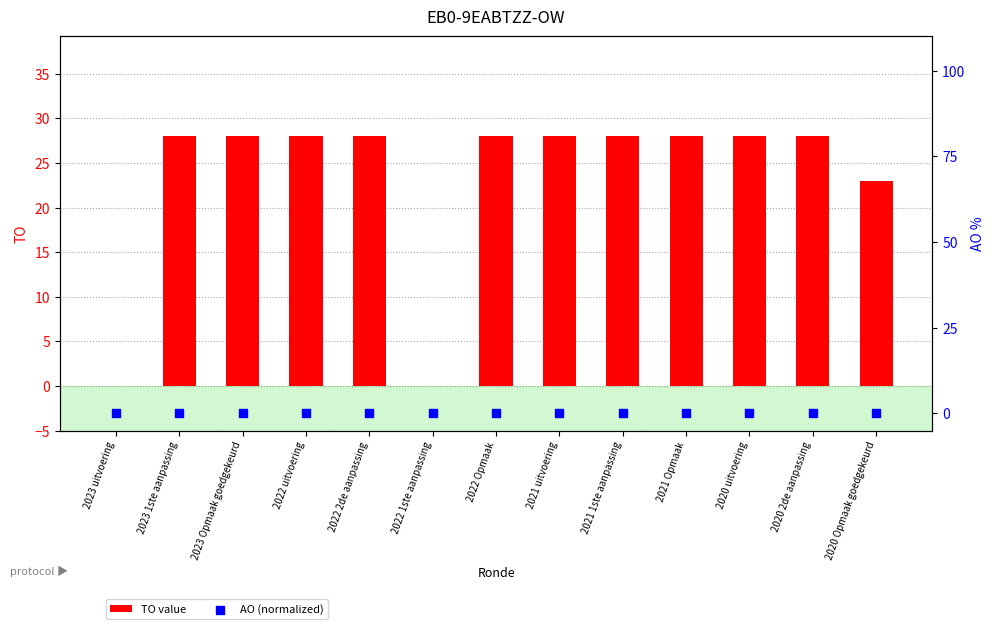

Which series reaches the maximum Y coordinate?

TO value